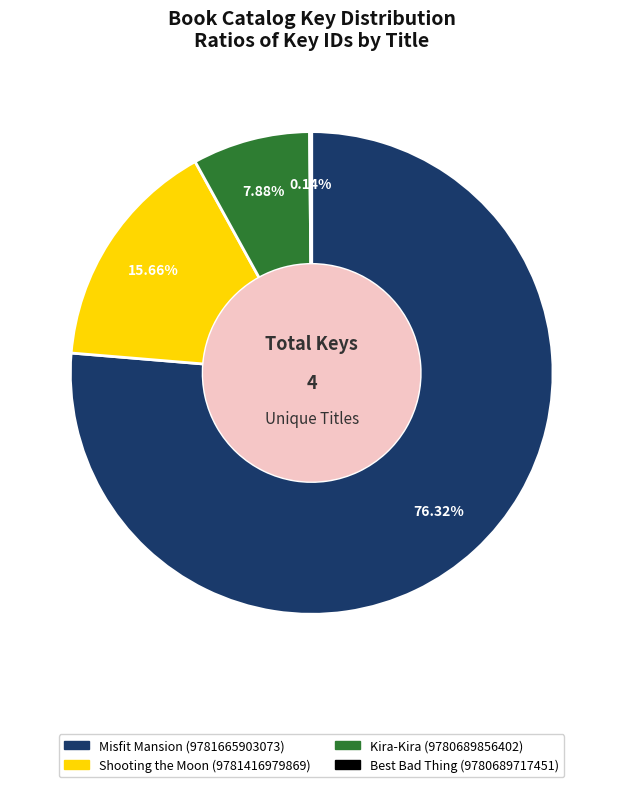

Is it true that Kira-Kira (9780689856402) is 8% of the pie?

True